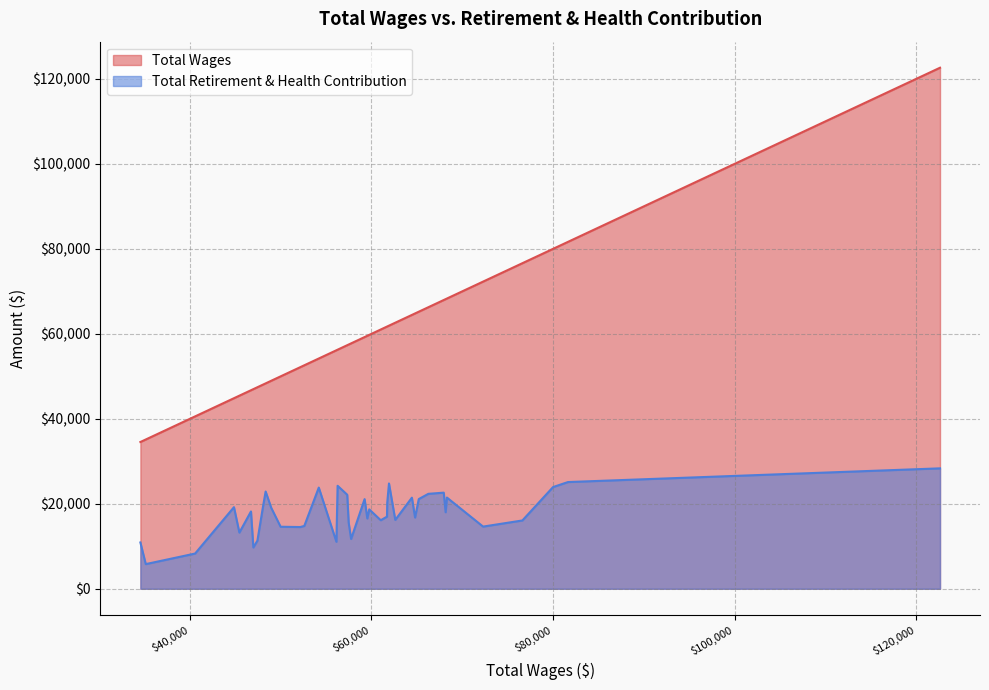

What is the difference between the maximum and minimum values in the Total Wages series?

88095